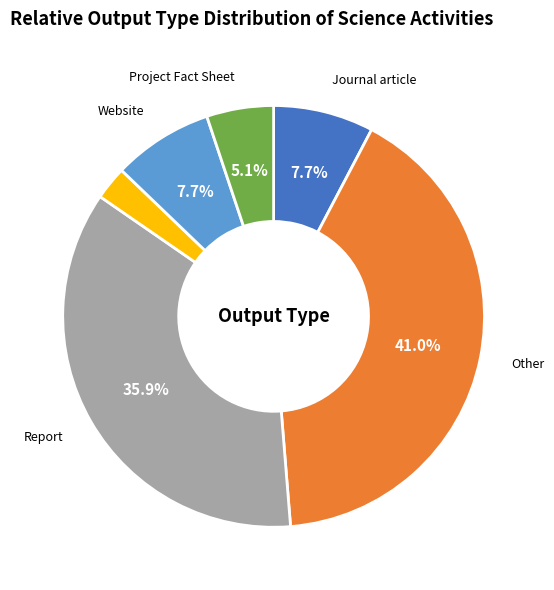

Does any single category account for the majority?

No